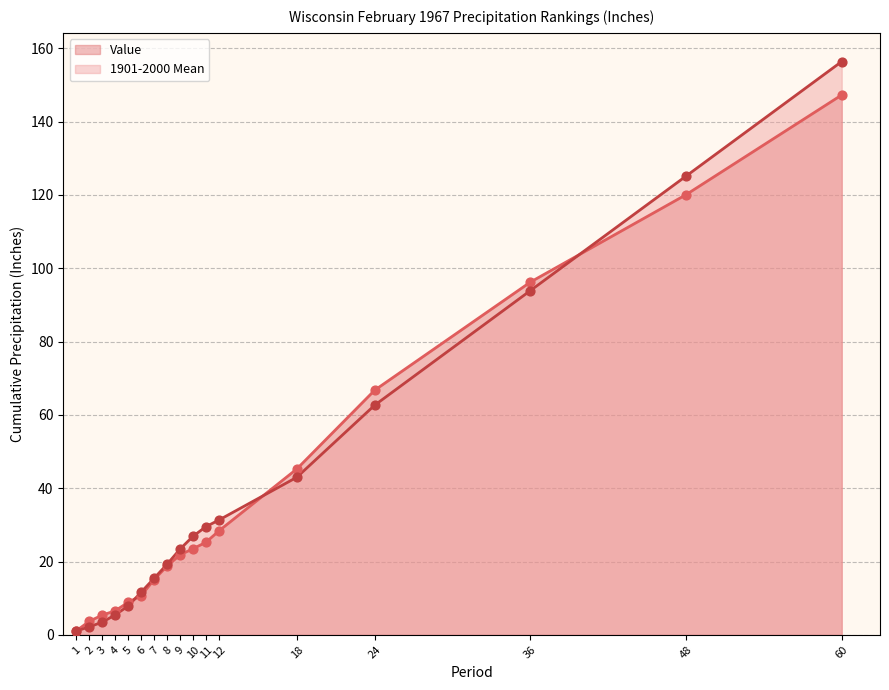

What is the total value across all series at 36?

190.1